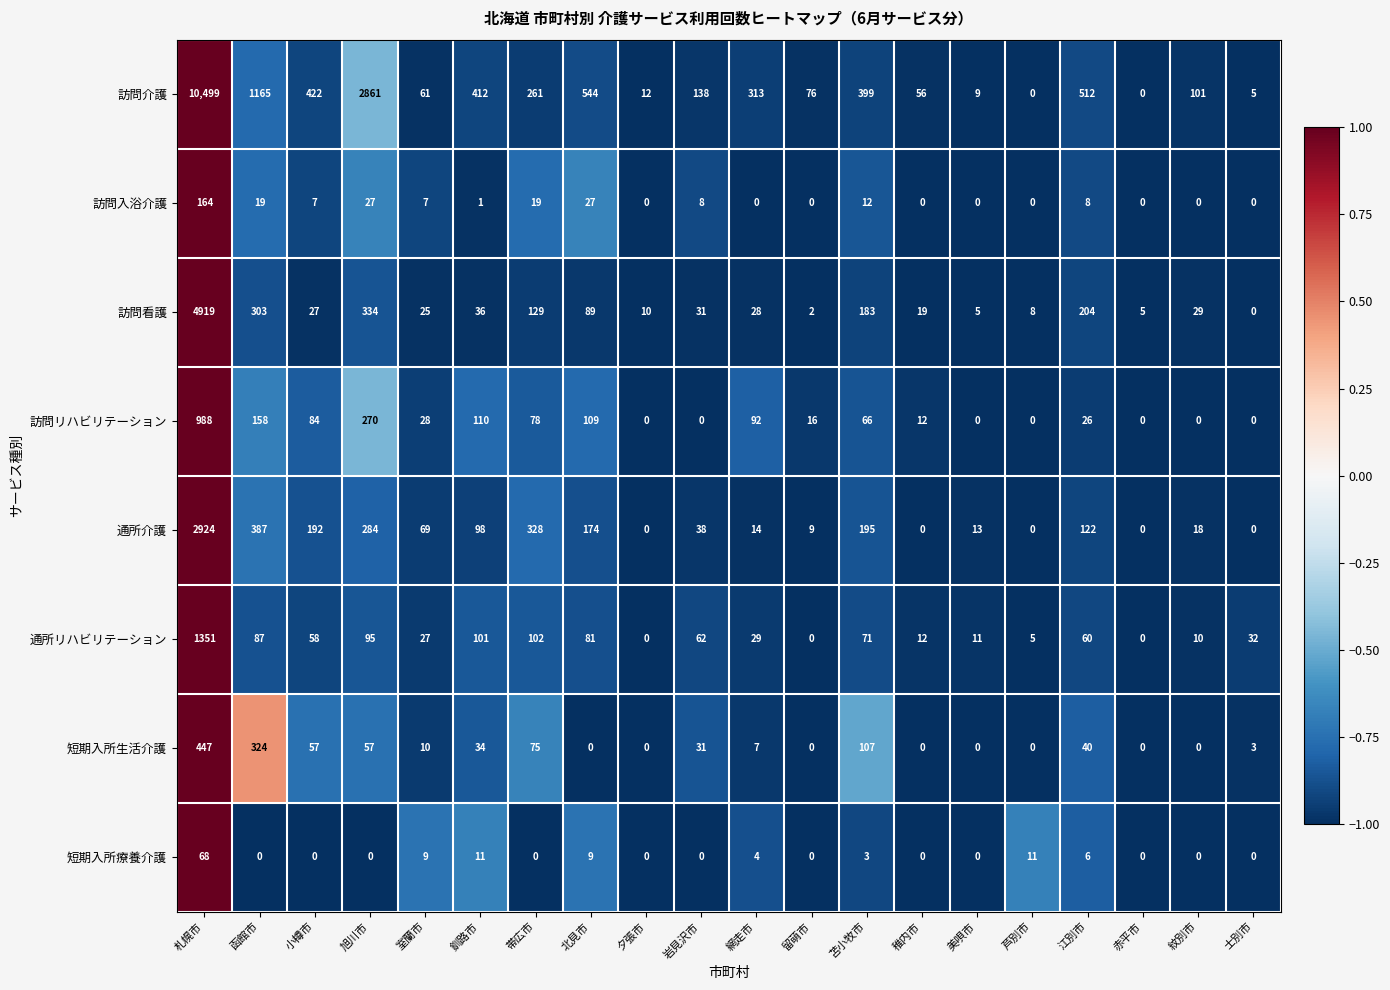

List the series in order of their peak value, highest first.

訪問介護, 訪問看護, 通所介護, 通所リハビリテーション, 訪問リハビリテーション, 短期入所生活介護, 訪問入浴介護, 短期入所療養介護